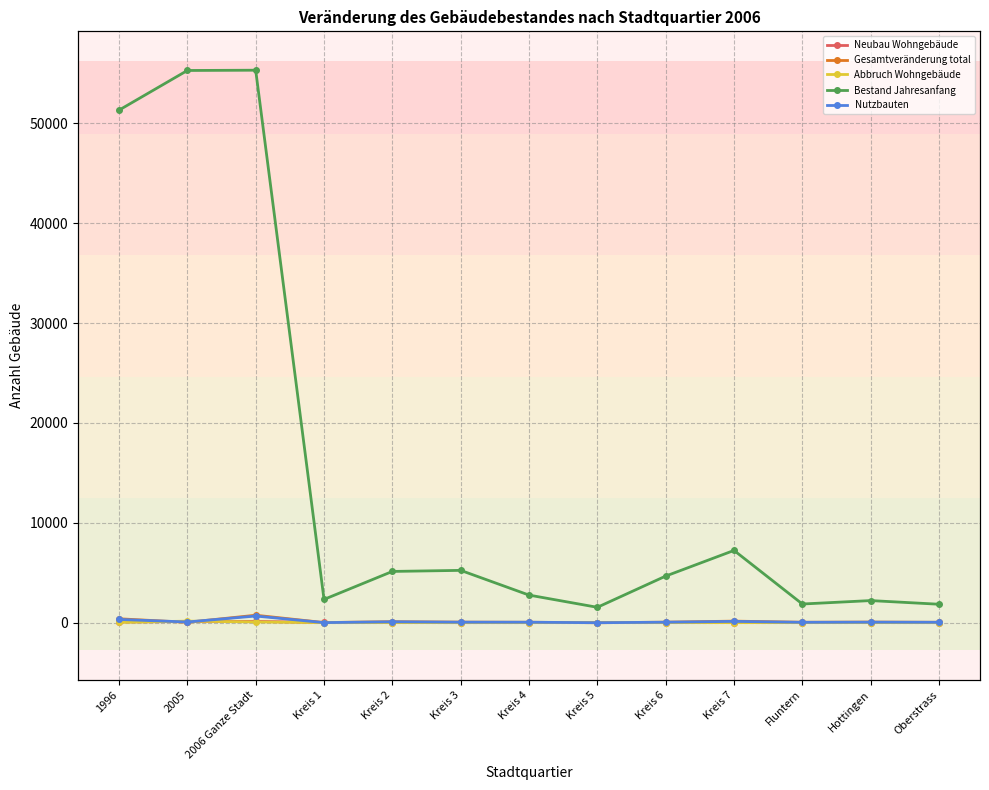

Between which two adjacent categories do Neubau Wohngebäude and Gesamtveränderung total first intersect?

1996 and 2005